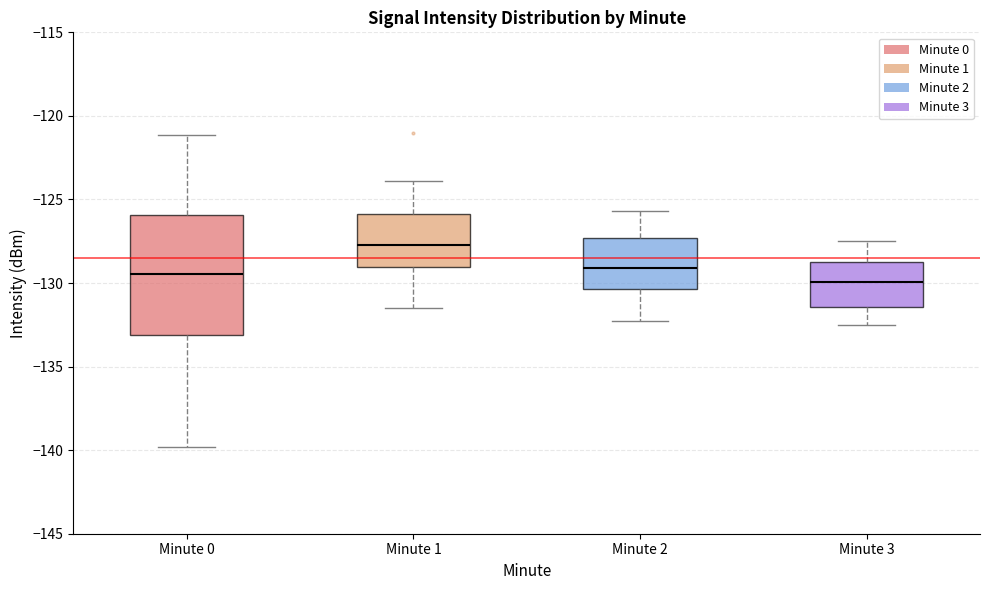

Reading left to right, read every box against the y-axis: the position of its median line, the range the box covers, and the ends of its whiskers. The values are not printed on the chart, so give them approximately, as read against the axis.

Minute 0: median -129.5, box -133.0 to -126.0, whiskers -140.0 to -121.0
Minute 1: median -127.5, box -129.0 to -126.0, whiskers -131.5 to -124.0
Minute 2: median -129.0, box -130.5 to -127.5, whiskers -132.5 to -125.5
Minute 3: median -130.0, box -131.5 to -128.5, whiskers -132.5 to -127.5